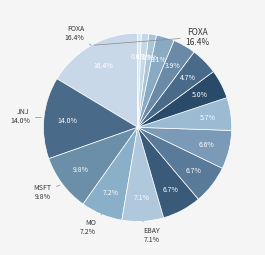

True or false: JNJ accounts for 26% of the total.

False